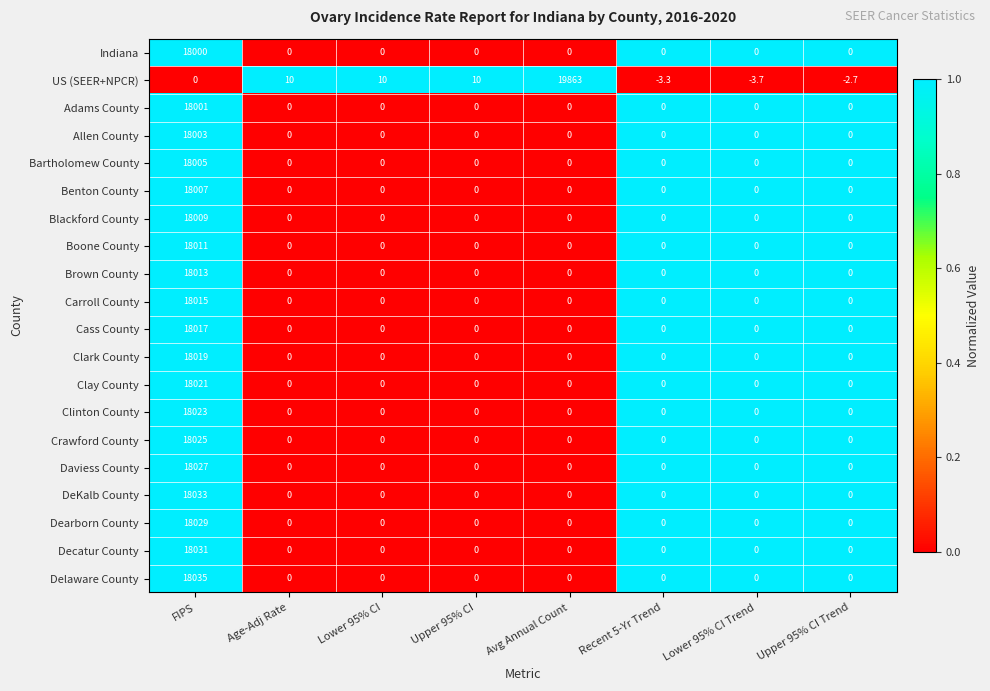

What is the smallest value displayed?

-3.7